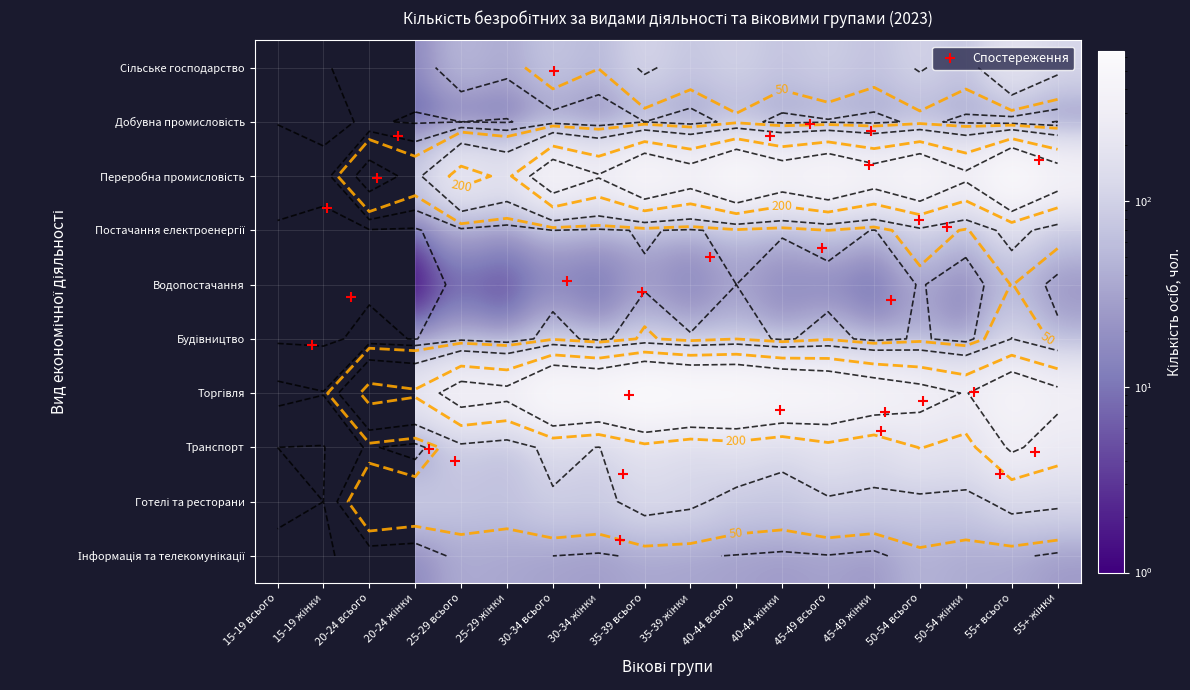

Reading right to left, extract all data points from this chart.

Сільське господарство: 115	189	67	106	66	91	70	98	74	110	51	70	37	50	14	19	2	3
Переробна промисловість: 391	618	330	486	383	495	411	553	383	497	310	425	176	244	77	139	10	23
Торгівля: 334	430	293	353	411	475	521	583	587	644	528	572	343	377	215	242	31	38
Транспорт: 246	319	168	203	137	173	120	153	130	169	98	123	61	81	16	34	4	5
Готелі та ресторани: 111	119	81	83	87	92	76	81	111	123	84	91	66	70	79	89	5	9